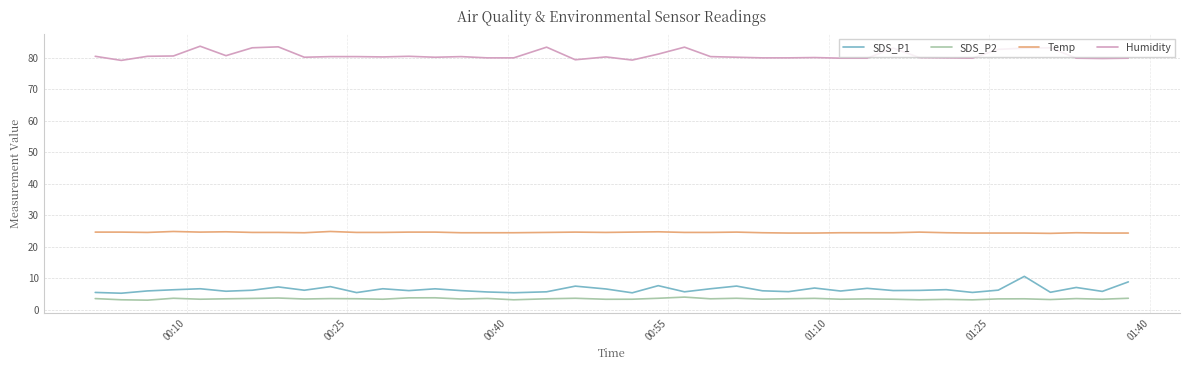

True or false: SDS_P1 and Temp cross at least once.

False